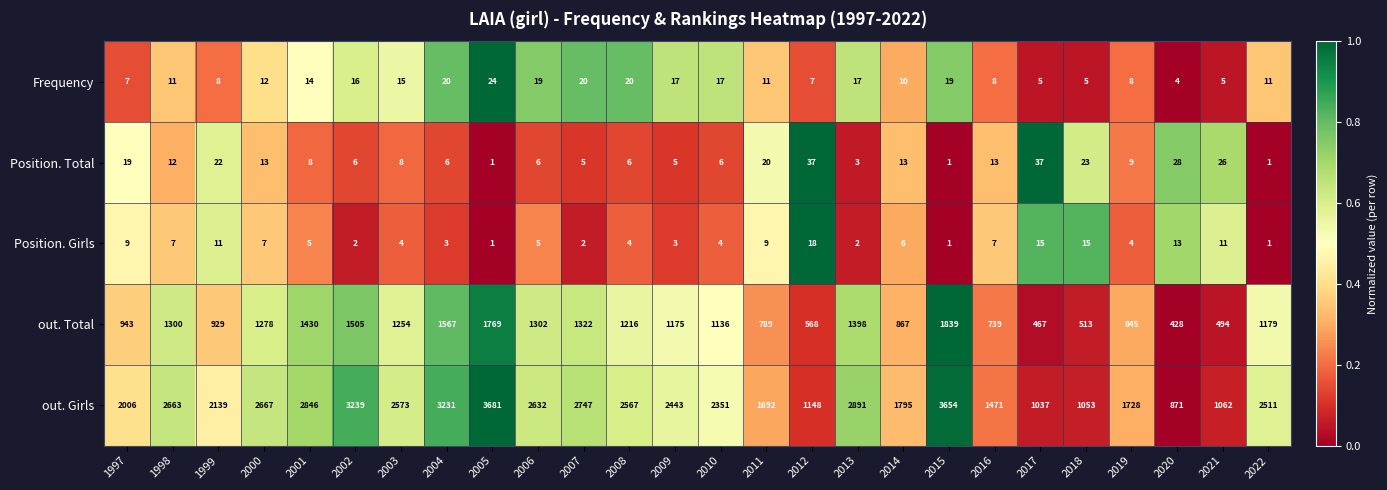

List the series in order of their peak value, lowest first.

Position. Girls, Frequency, Position. Total, out. Total, out. Girls